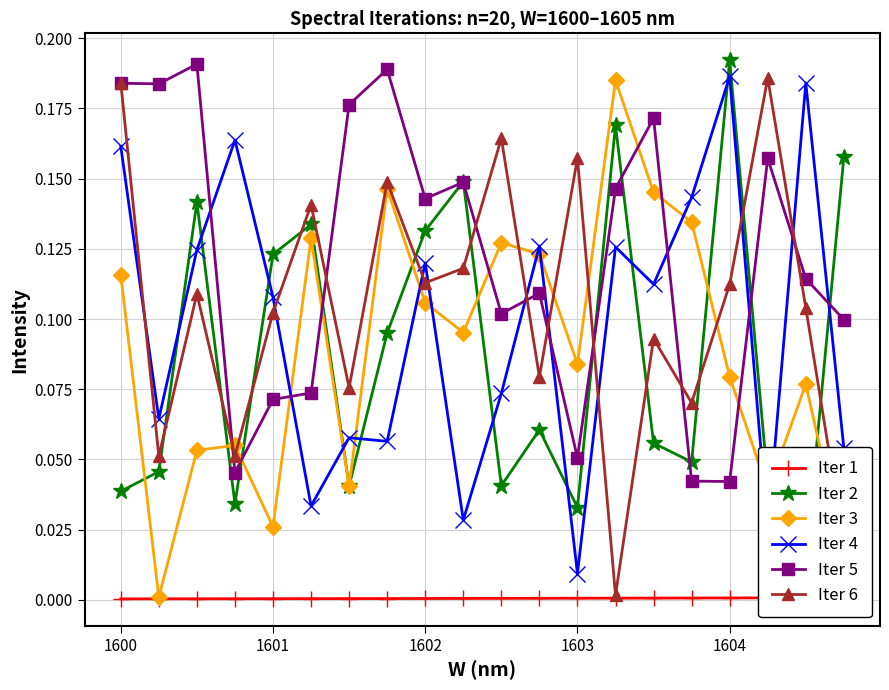

The Iter 6 series shows 0.2 at 1602. True or false?

False